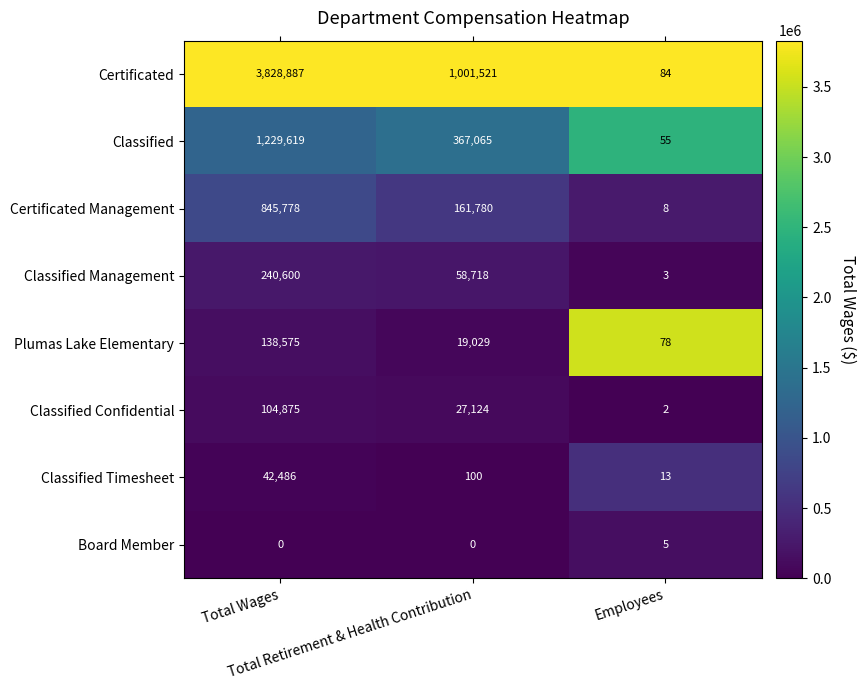

What is the average value of the Certificated series?

1610164